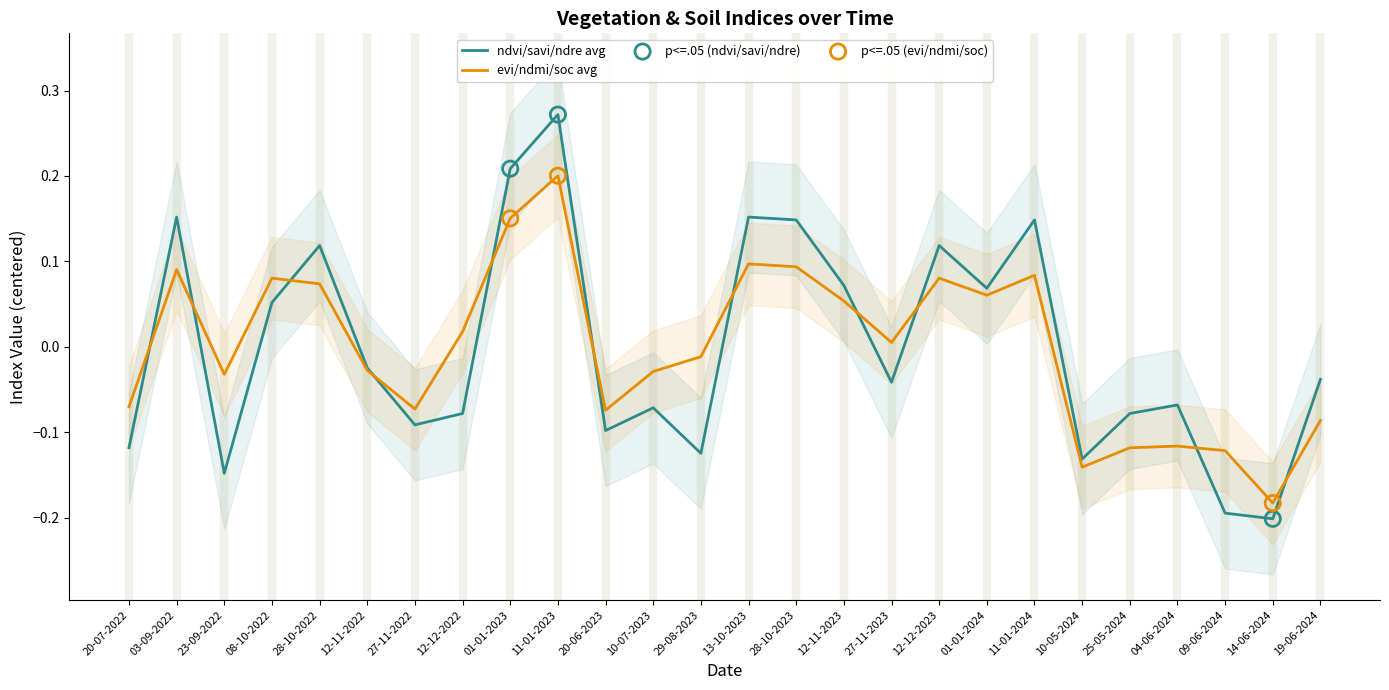

Which series has the largest Y range (max minus min)?

ndvi/savi/ndre avg